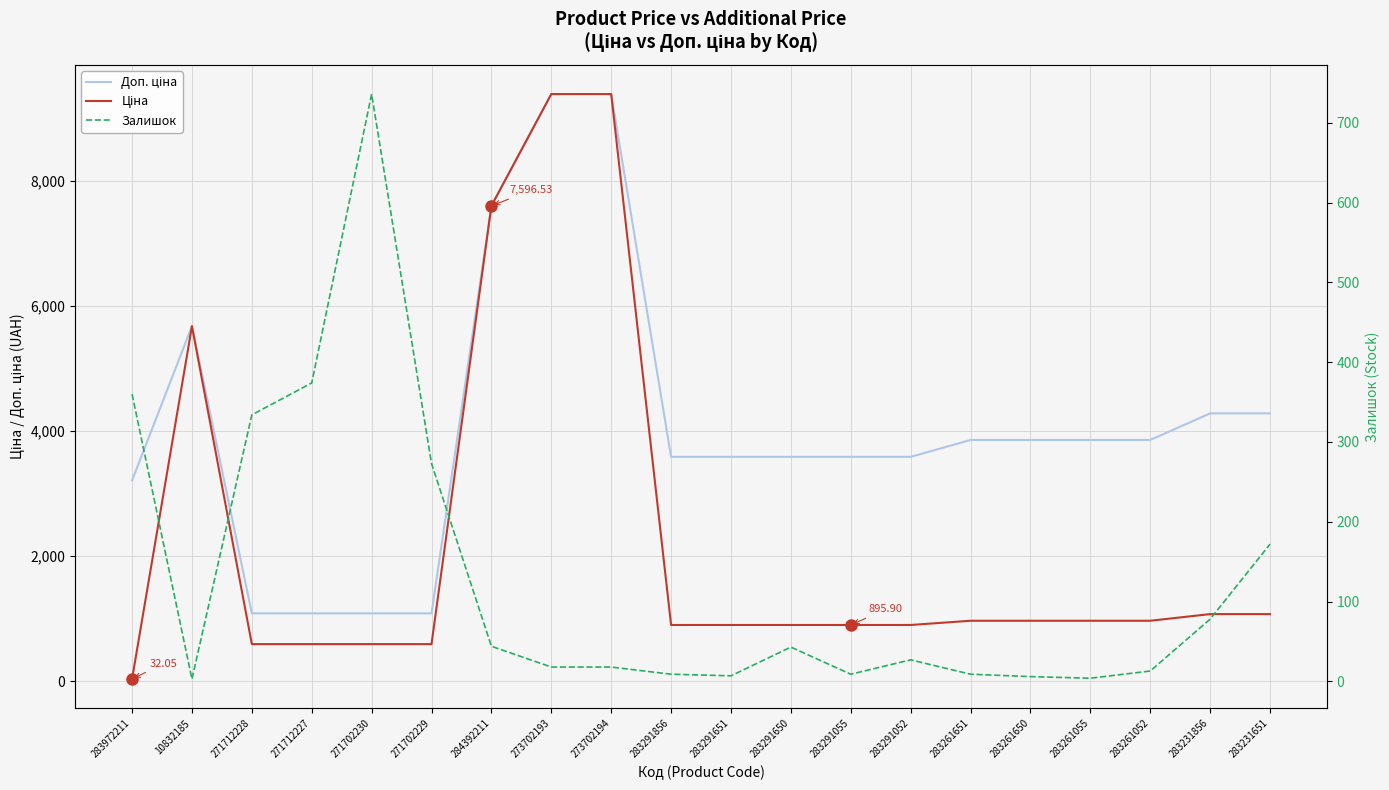

At which label does Ціна first exceed 963?

10832185